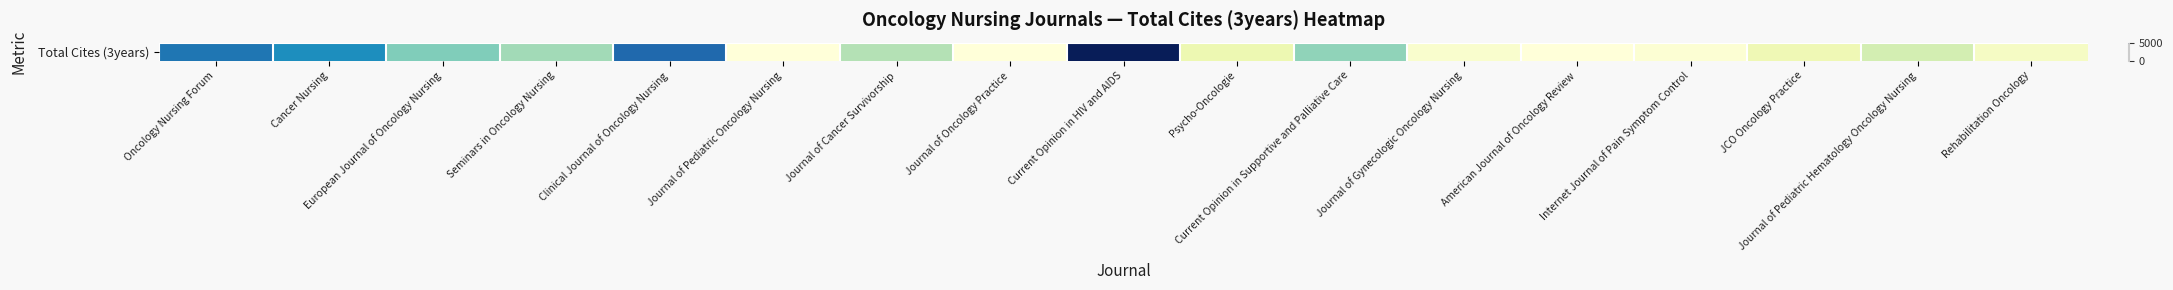

Reading right to left, list all the values displayed in this chart.

Rehabilitation Oncology=326	Journal of Pediatric Hematology Oncology Nursing=1084	JCO Oncology Practice=568	Internet Journal of Pain Symptom Control=91	American Journal of Oncology Review=0	Journal of Gynecologic Oncology Nursing=191	Current Opinion in Supportive and Palliative Care=1798	Psycho-Oncologie=648	Current Opinion in HIV and AIDS=5189	Journal of Oncology Practice=0	Journal of Cancer Survivorship=1474	Journal of Pediatric Oncology Nursing=0	Clinical Journal of Oncology Nursing=3731	Seminars in Oncology Nursing=1631	European Journal of Oncology Nursing=1930	Cancer Nursing=3274	Oncology Nursing Forum=3569